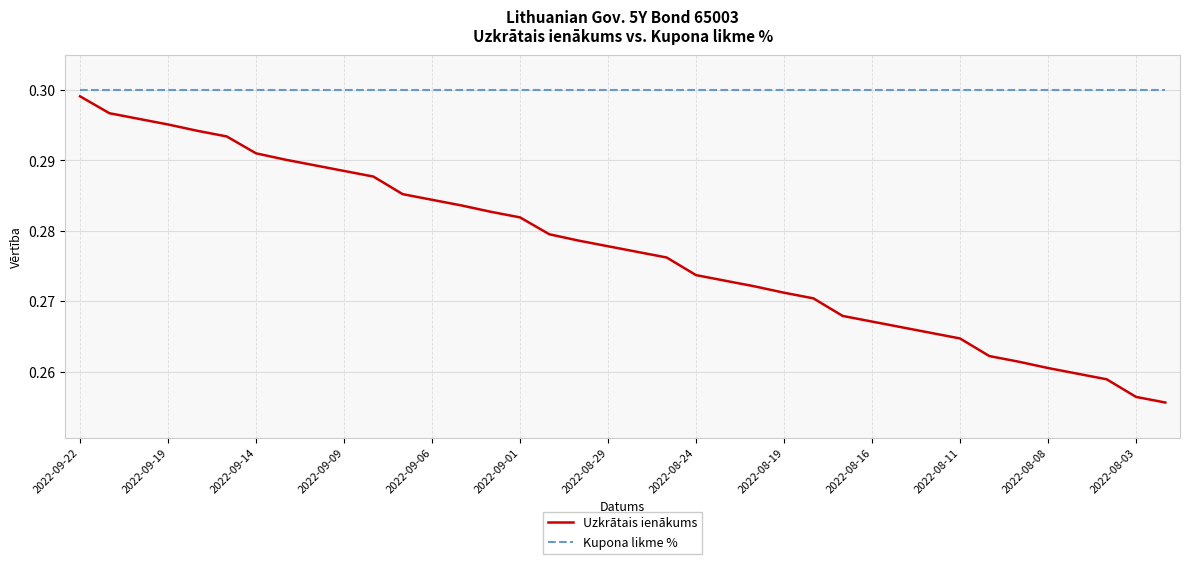

Rank the series by their average value, from lowest to highest.

Uzkrātais ienākums, Kupona likme %